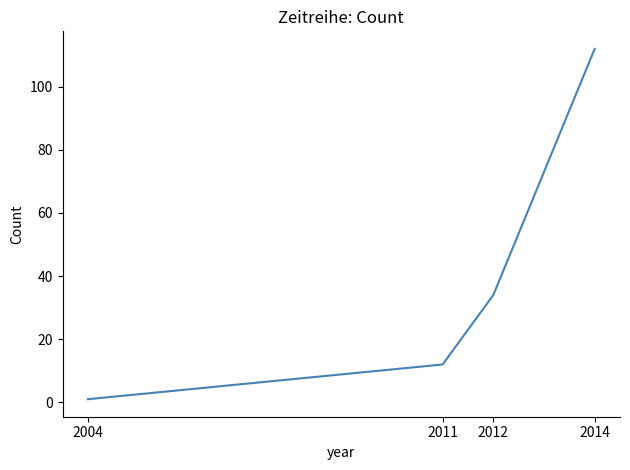

Rank the categories by value from highest to lowest.

2014, 2012, 2011, 2004